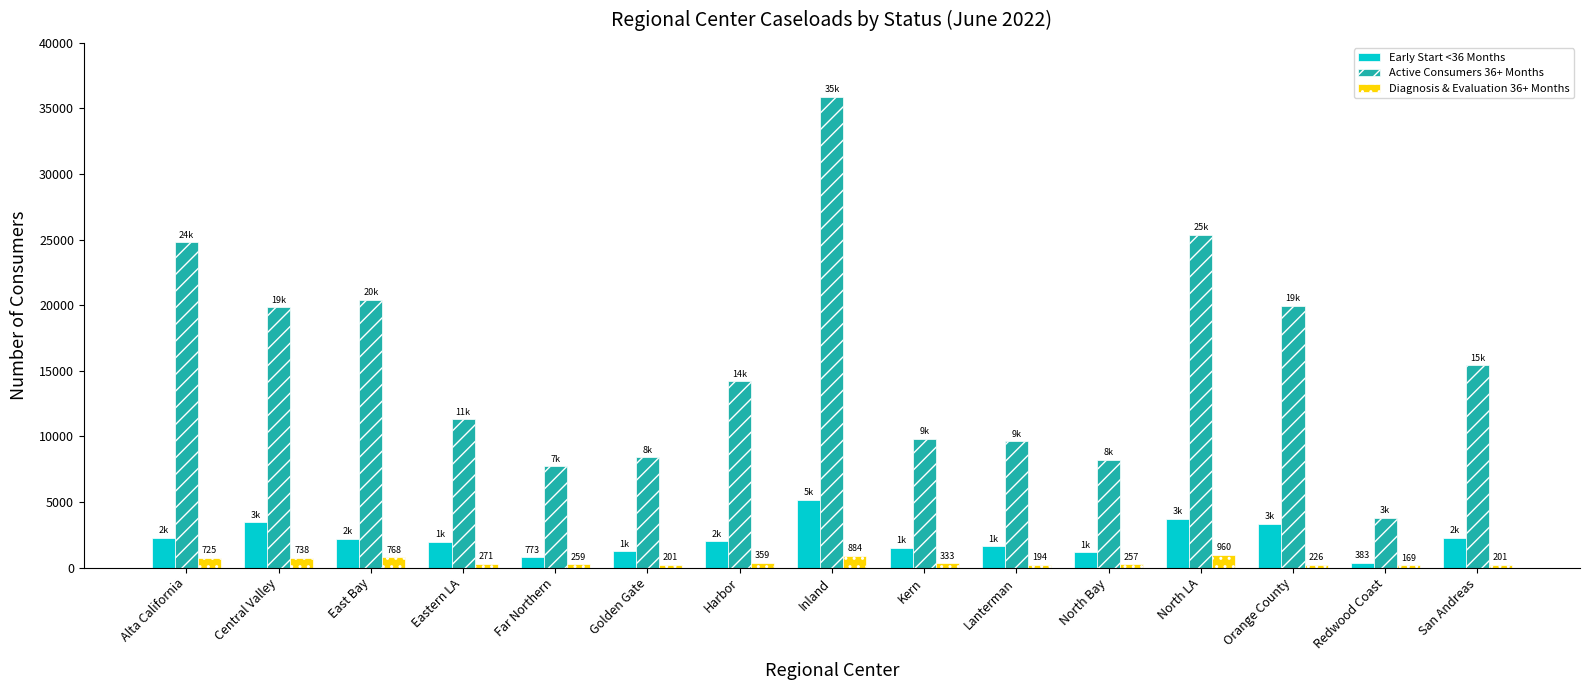

At how many categories does at least one series exceed 31098?

1